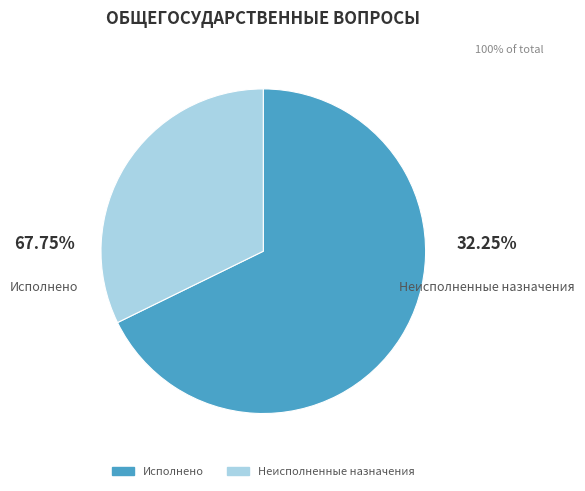

Approximately how many times larger is the value at Неисполненные назначения compared to Исполнено?

0.5